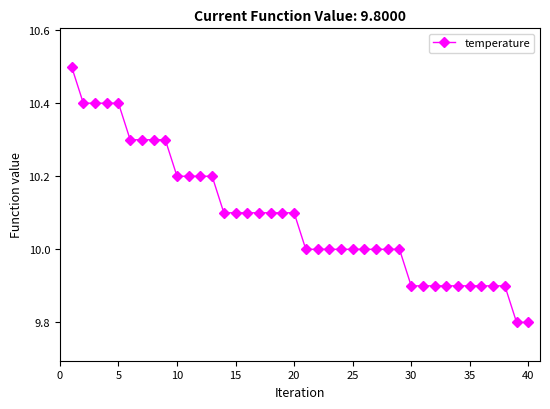

Is this an area chart (filled region under the line)?

No